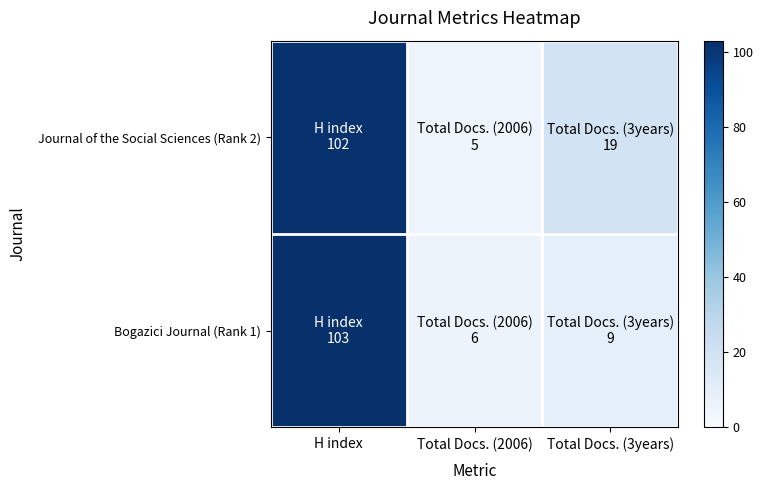

Which has a higher value, Total Docs. (2006) or Total Docs. (3years)?

Total Docs. (3years)